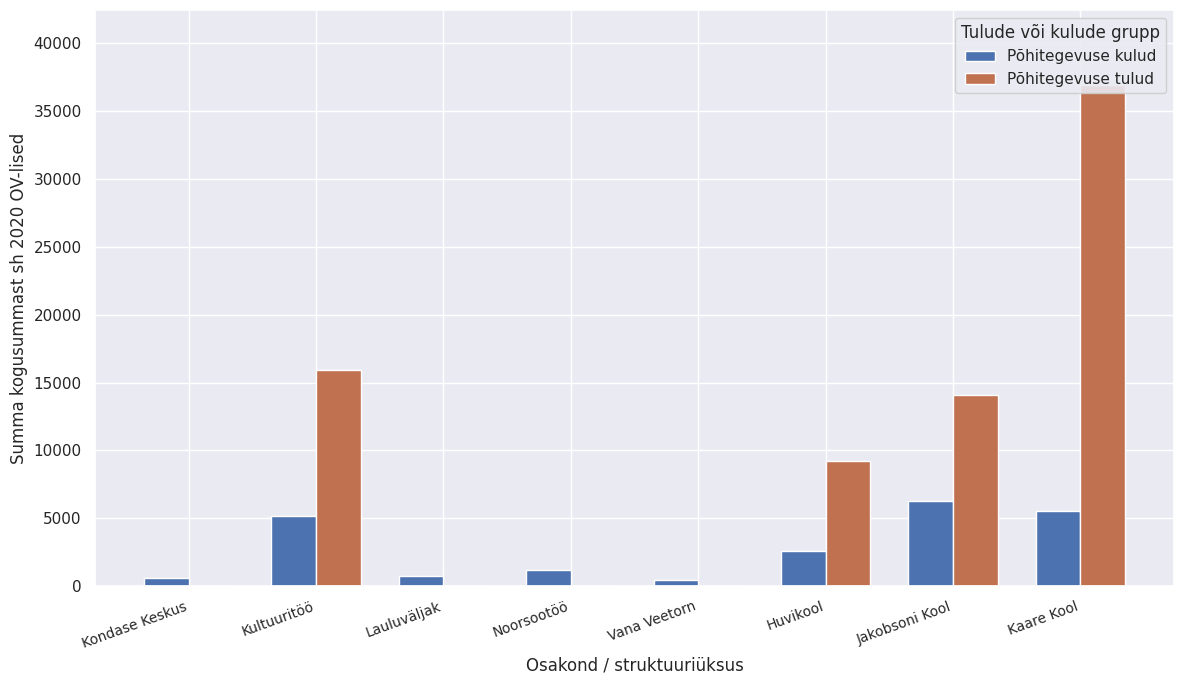

What is the lowest value of the Põhitegevuse kulud series?

456